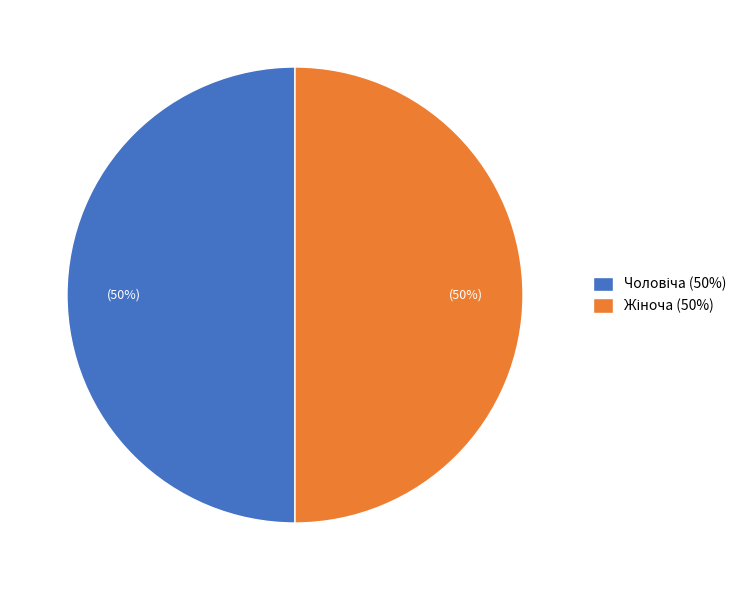

To the nearest percent, what is the average slice percentage?

50%